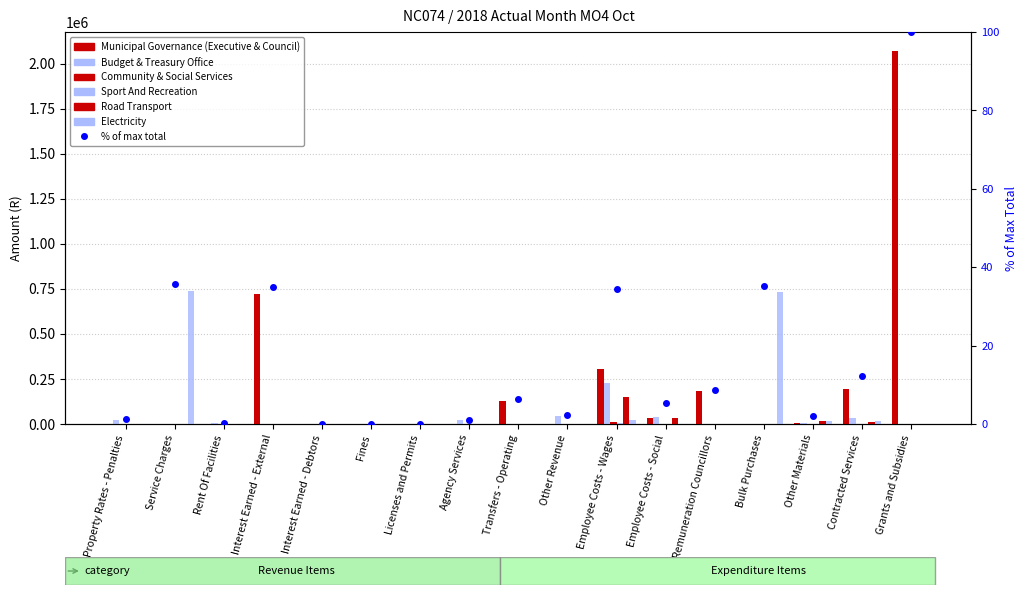

Reading left to right, transcribe all the data shown in this chart.

Municipal Governance (Executive & Council): Property Rates - Penalties=0	Service Charges=0	Rent Of Facilities=0	Interest Earned - External=721660	Interest Earned - Debtors=106	Fines=0	Licenses and Permits=0	Agency Services=0	Transfers - Operating=130000	Other Revenue=20	Employee Costs - Wages=302890	Employee Costs - Social=33559	Remuneration Councillors=182057	Bulk Purchases=0	Other Materials=3011	Contracted Services=192454	Grants and Subsidies=2071345
Budget & Treasury Office: Property Rates - Penalties=24129	Service Charges=0	Rent Of Facilities=3875	Interest Earned - External=0	Interest Earned - Debtors=0	Fines=0	Licenses and Permits=1109	Agency Services=20946	Transfers - Operating=0	Other Revenue=43035	Employee Costs - Wages=226191	Employee Costs - Social=39604	Remuneration Councillors=0	Bulk Purchases=0	Other Materials=3365	Contracted Services=32123	Grants and Subsidies=0
Community & Social Services: Property Rates - Penalties=0	Service Charges=0	Rent Of Facilities=360	Interest Earned - External=0	Interest Earned - Debtors=0	Fines=47	Licenses and Permits=0	Agency Services=0	Transfers - Operating=0	Other Revenue=1795	Employee Costs - Wages=8416	Employee Costs - Social=1625	Remuneration Councillors=0	Bulk Purchases=0	Other Materials=305	Contracted Services=0	Grants and Subsidies=0
Sport And Recreation: Property Rates - Penalties=0	Service Charges=0	Rent Of Facilities=600	Interest Earned - External=0	Interest Earned - Debtors=0	Fines=0	Licenses and Permits=0	Agency Services=0	Transfers - Operating=0	Other Revenue=90	Employee Costs - Wages=7751	Employee Costs - Social=1413	Remuneration Councillors=0	Bulk Purchases=0	Other Materials=1890	Contracted Services=0	Grants and Subsidies=0
Road Transport: Property Rates - Penalties=0	Service Charges=0	Rent Of Facilities=540	Interest Earned - External=0	Interest Earned - Debtors=0	Fines=0	Licenses and Permits=0	Agency Services=0	Transfers - Operating=0	Other Revenue=0	Employee Costs - Wages=148226	Employee Costs - Social=32806	Remuneration Councillors=0	Bulk Purchases=0	Other Materials=15331	Contracted Services=10745	Grants and Subsidies=0
Electricity: Property Rates - Penalties=0	Service Charges=738163	Rent Of Facilities=0	Interest Earned - External=0	Interest Earned - Debtors=0	Fines=0	Licenses and Permits=0	Agency Services=0	Transfers - Operating=0	Other Revenue=0	Employee Costs - Wages=21279	Employee Costs - Social=2658	Remuneration Councillors=0	Bulk Purchases=730994	Other Materials=17994	Contracted Services=16145	Grants and Subsidies=0